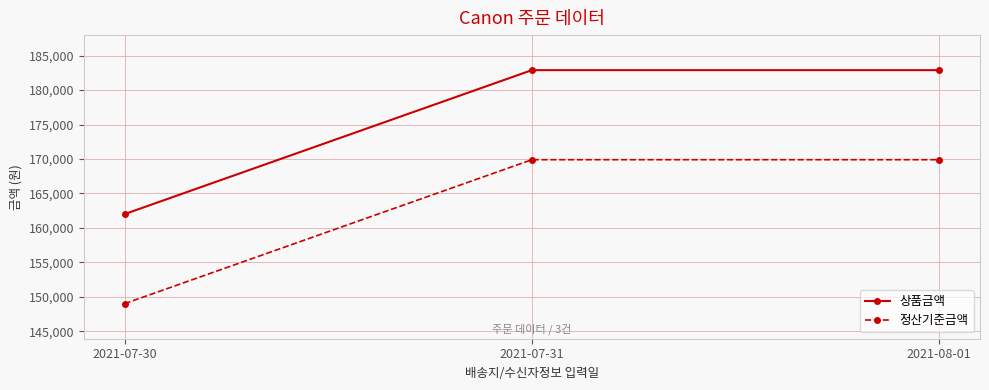

How many series are shown in this chart?

2